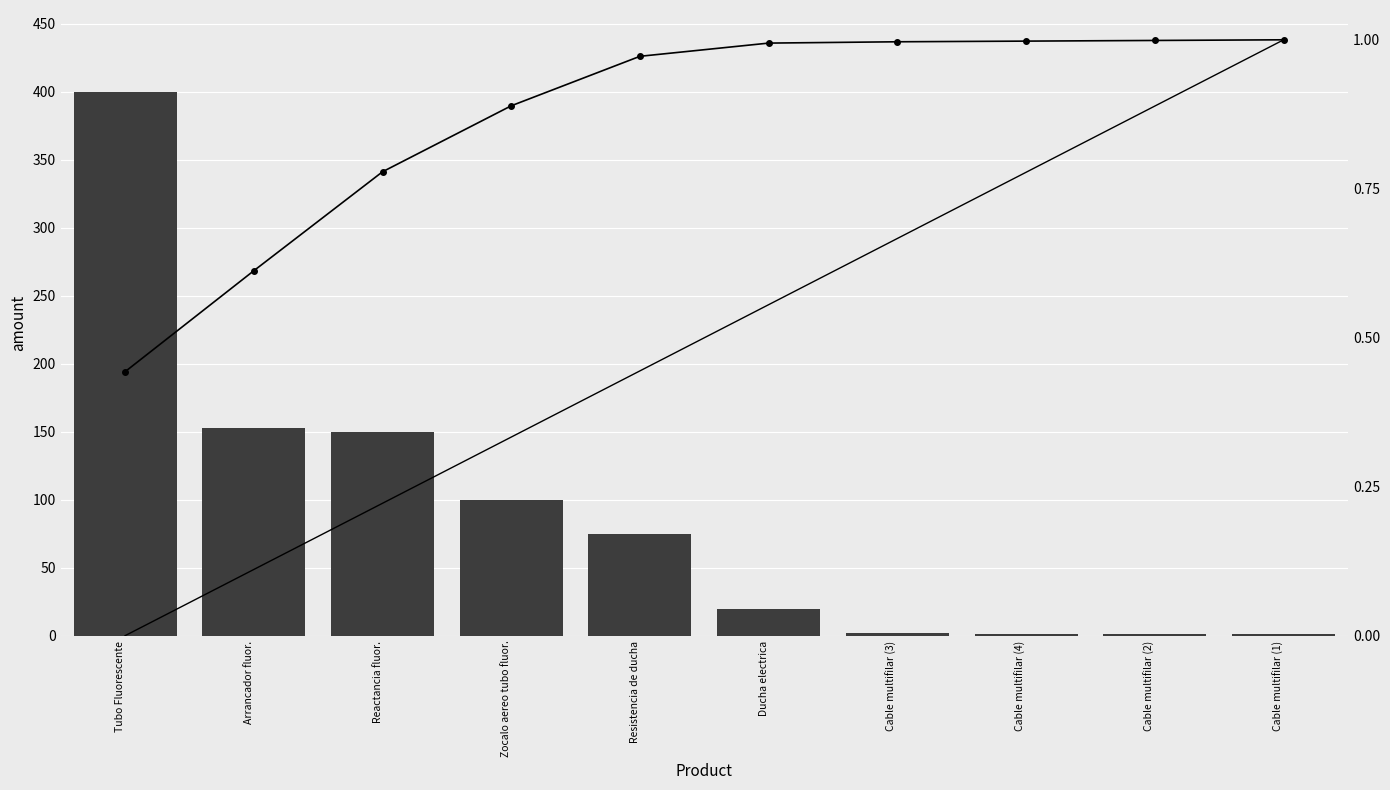

Where does the cantidad series first go above 75?

Tubo Fluorescente